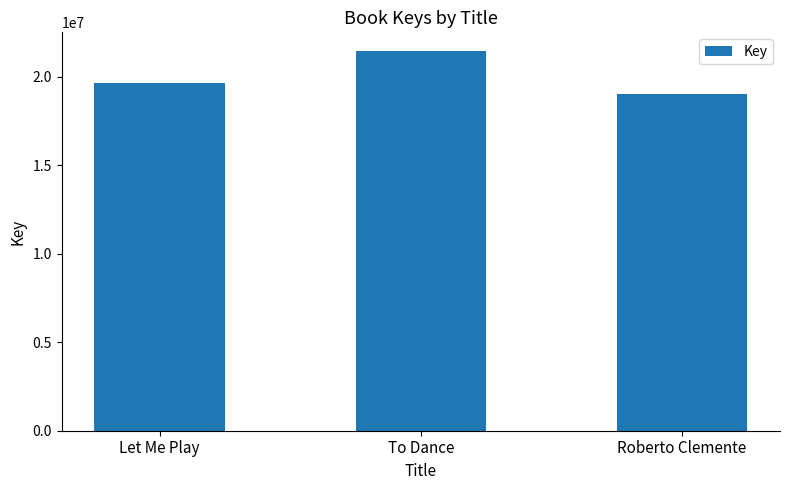

Are the bars grouped side by side (vs. stacked)?

No